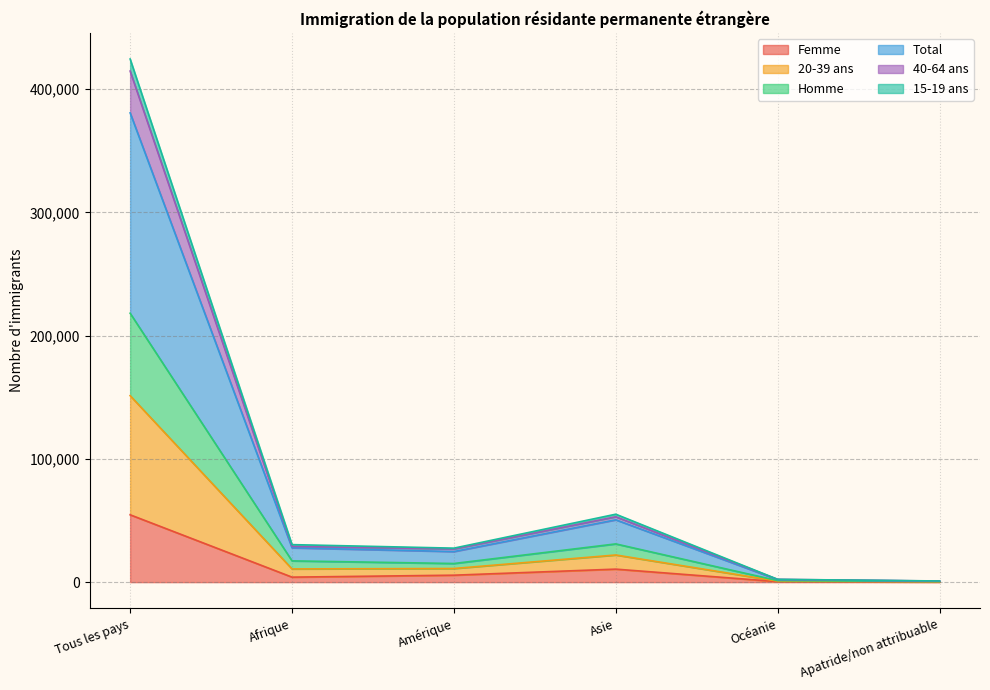

What is the greatest value displayed?

424508